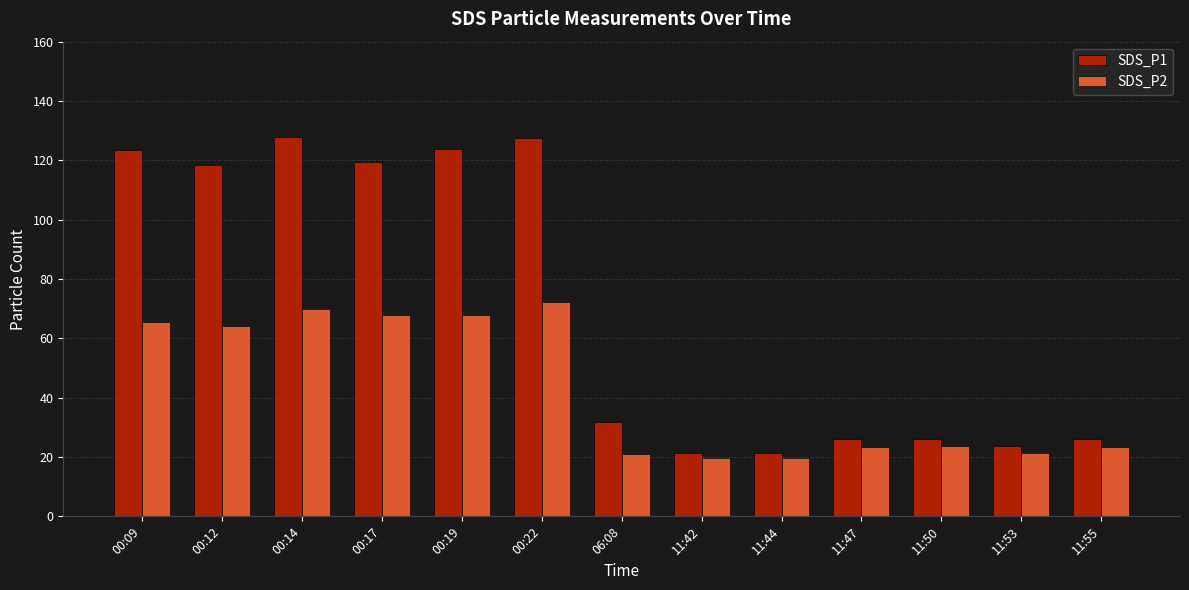

What is the total value across all series at 11:47?

49.5